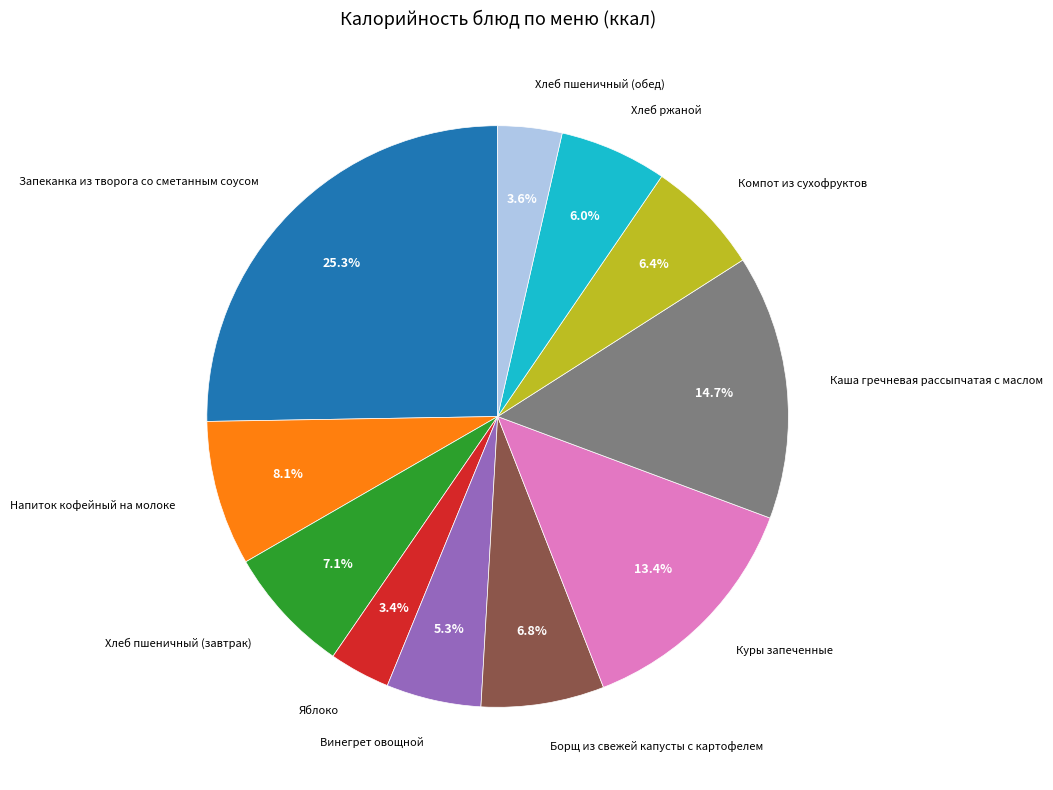

What percentage is NOT represented by Хлеб пшеничный (обед)?

96.4%